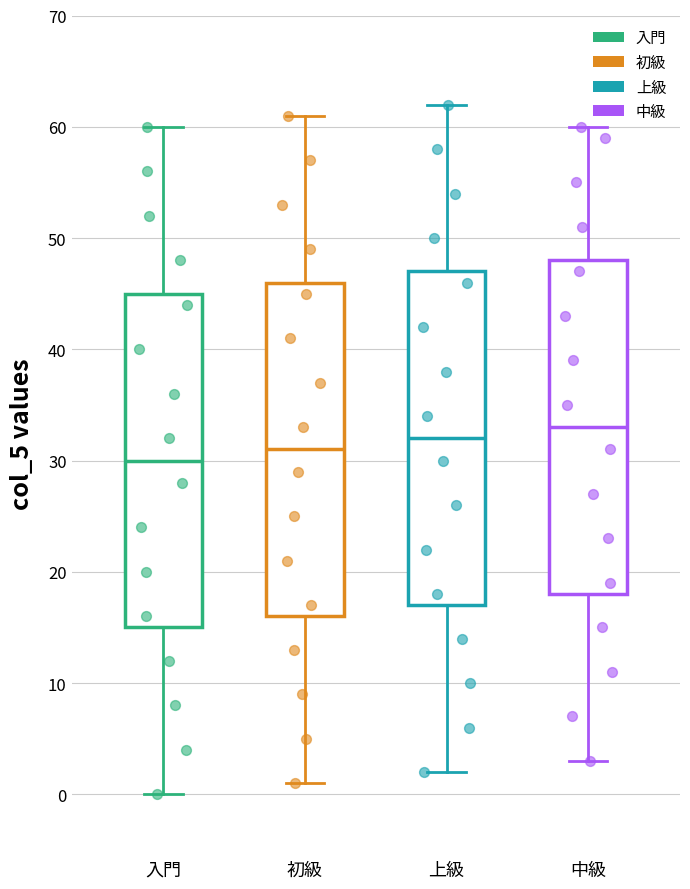

Reading left to right, read every box against the y-axis: the position of its median line, the range the box covers, and the ends of its whiskers. The values are not printed on the chart, so give them approximately, as read against the axis.

入門: median 30, box 15 to 45, whiskers 0 to 60
初級: median 31, box 16 to 46, whiskers 1 to 61
上級: median 32, box 17 to 47, whiskers 2 to 62
中級: median 33, box 18 to 48, whiskers 3 to 60